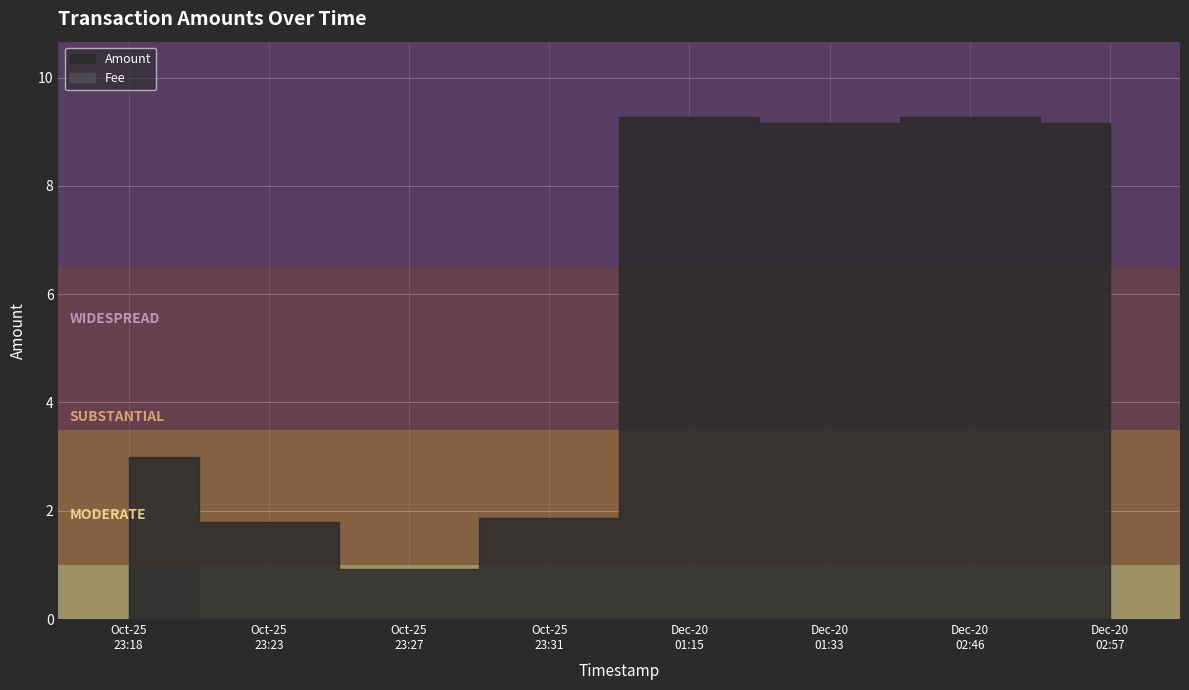

True or false: the data shows 9.2 at Dec-20 01:33.

True